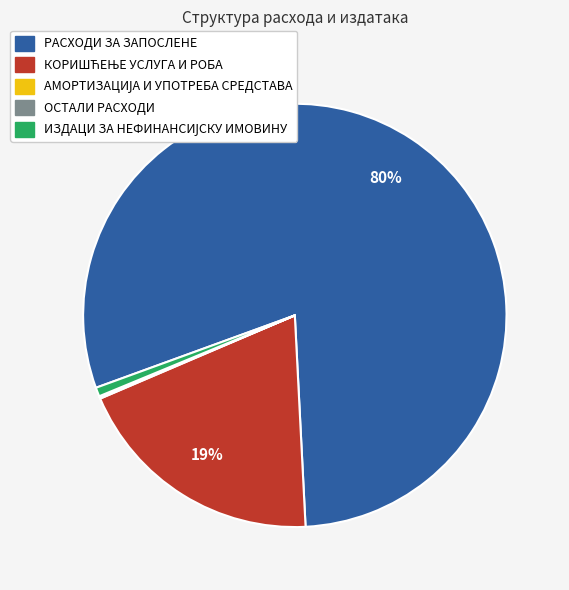

Which slice is the largest?

РАСХОДИ ЗА ЗАПОСЛЕНЕ